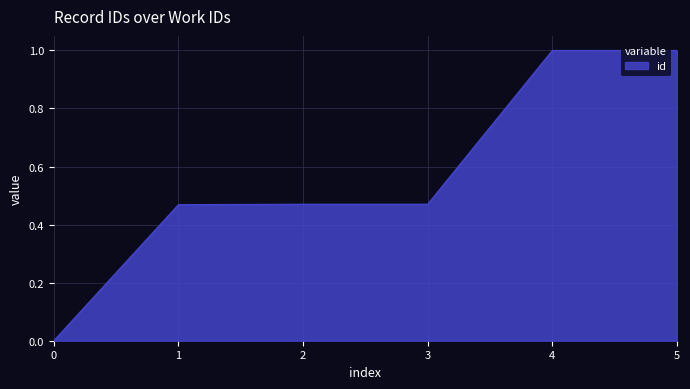

True or false: there are more than 2 points higher than both neighbors.

False